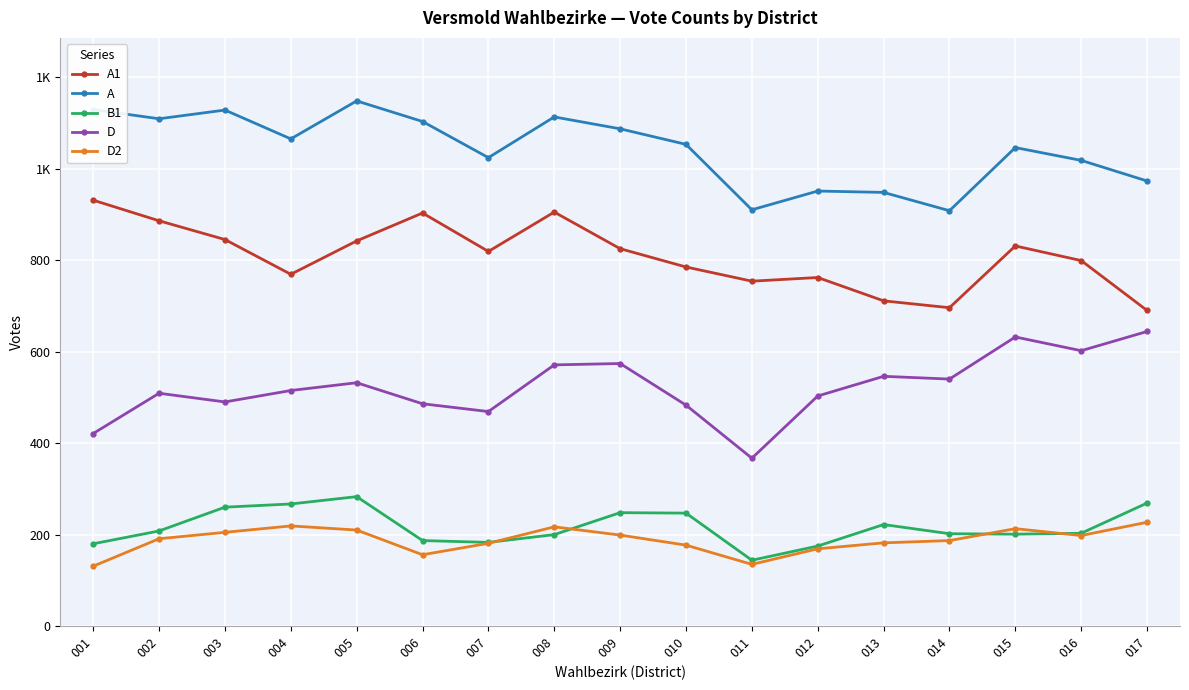

What is the value of the A point at the 12th from the left?

951